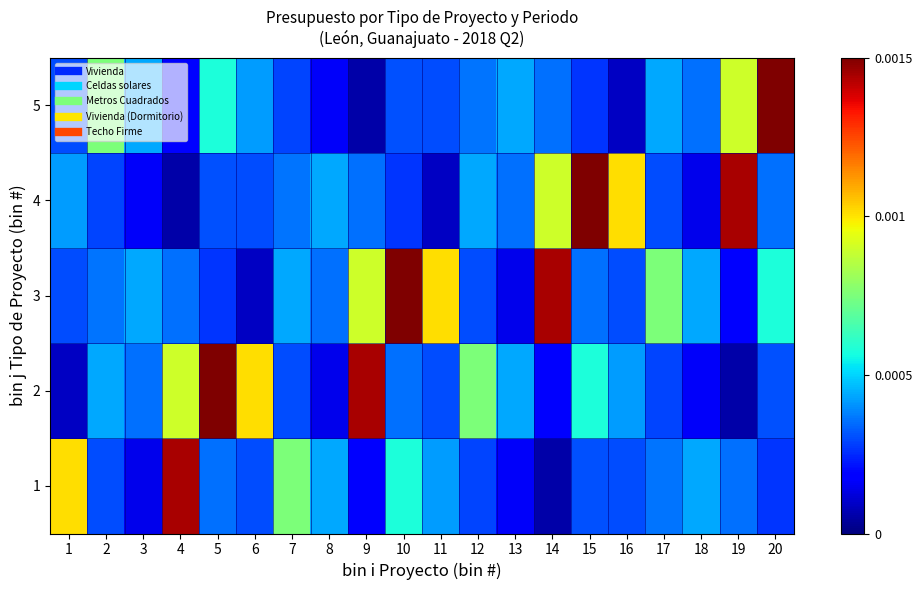

Reading left to right, what are all the values shown in this chart?

1: 1=0.0	2=0.0	3=0.0	4=0.0	5=0.0	6=0.0	7=0.0	8=0.0	9=0.0	10=0.0	11=0.0	12=0.0	13=0.0	14=0.0	15=0.0	16=0.0	17=0.0	18=0.0	19=0.0	20=0.0
2: 1=0.0	2=0.0	3=0.0	4=0.0	5=0.0	6=0.0	7=0.0	8=0.0	9=0.0	10=0.0	11=0.0	12=0.0	13=0.0	14=0.0	15=0.0	16=0.0	17=0.0	18=0.0	19=0.0	20=0.0
3: 1=0.0	2=0.0	3=0.0	4=0.0	5=0.0	6=0.0	7=0.0	8=0.0	9=0.0	10=0.0	11=0.0	12=0.0	13=0.0	14=0.0	15=0.0	16=0.0	17=0.0	18=0.0	19=0.0	20=0.0
4: 1=0.0	2=0.0	3=0.0	4=0.0	5=0.0	6=0.0	7=0.0	8=0.0	9=0.0	10=0.0	11=0.0	12=0.0	13=0.0	14=0.0	15=0.0	16=0.0	17=0.0	18=0.0	19=0.0	20=0.0
5: 1=0.0	2=0.0	3=0.0	4=0.0	5=0.0	6=0.0	7=0.0	8=0.0	9=0.0	10=0.0	11=0.0	12=0.0	13=0.0	14=0.0	15=0.0	16=0.0	17=0.0	18=0.0	19=0.0	20=0.0